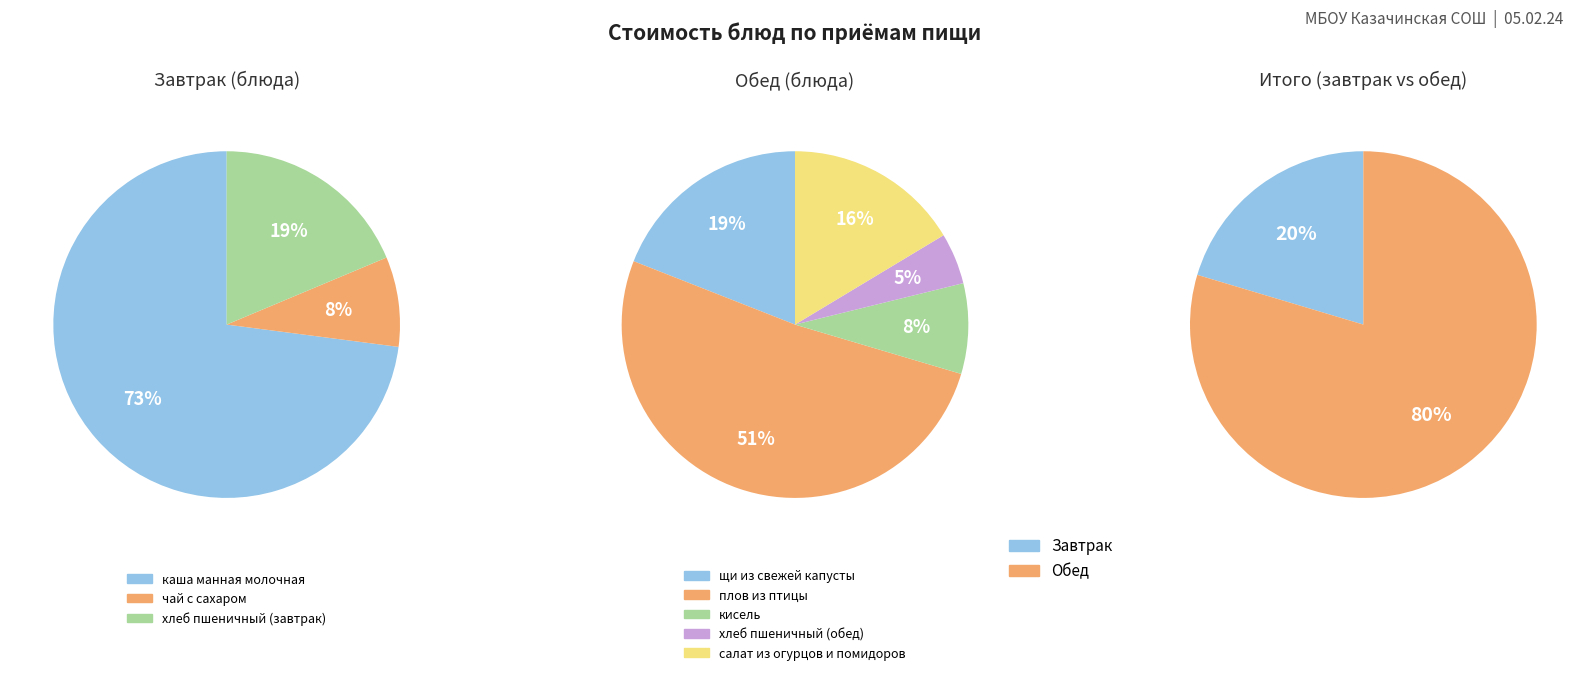

What percentage is the хлеб пшеничный (завтрак) slice, to the nearest percent?

19%